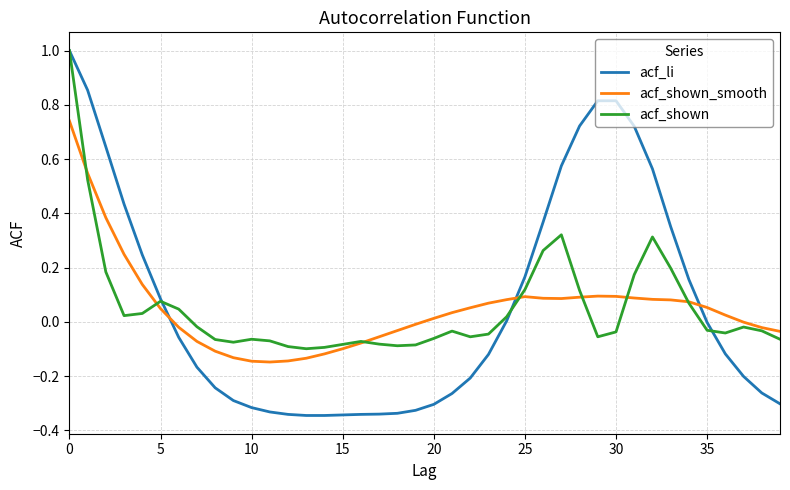

Which series has the widest spread of values?

acf_li